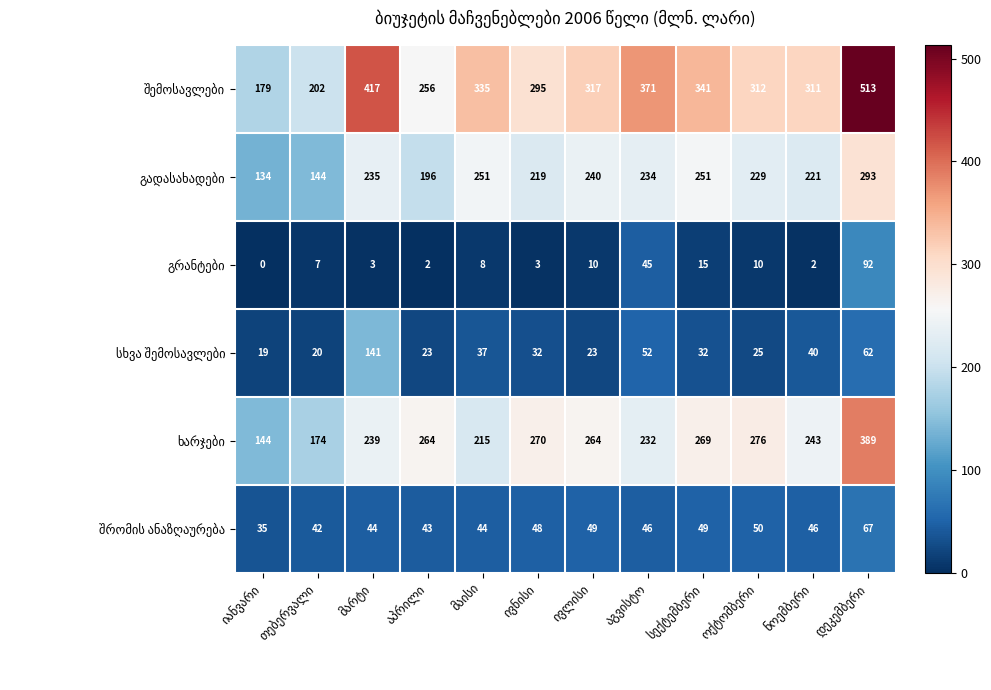

At how many categories does at least one series exceed 183?

11